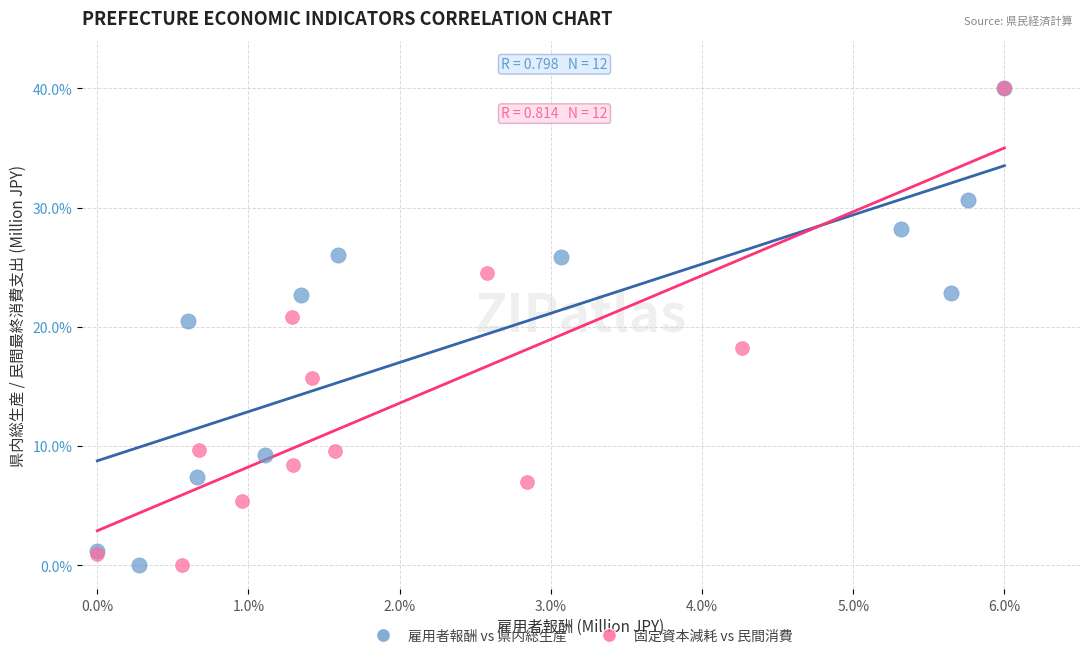

What are all the series names shown in the legend?

雇用者報酬 vs 県内総生産, 固定資本減耗 vs 民間消費